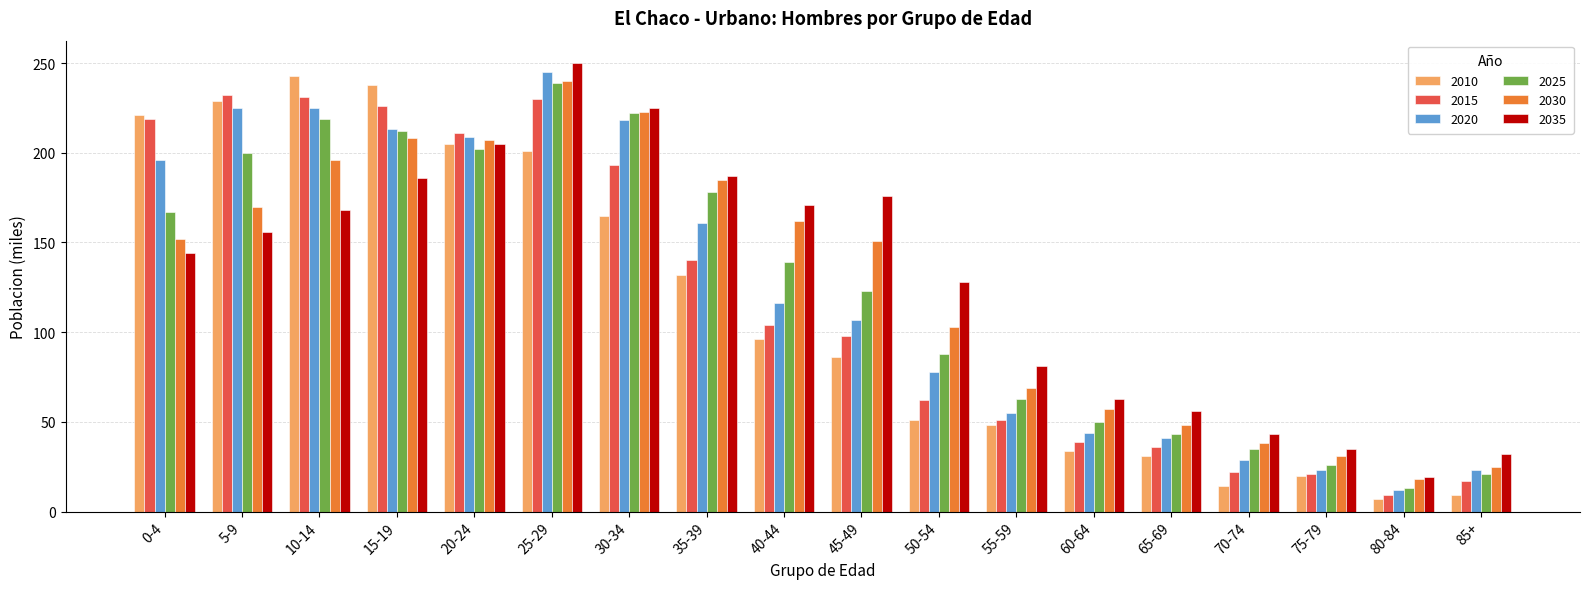

What is the difference between the 2010 values at 10-14 and 5-9?

14